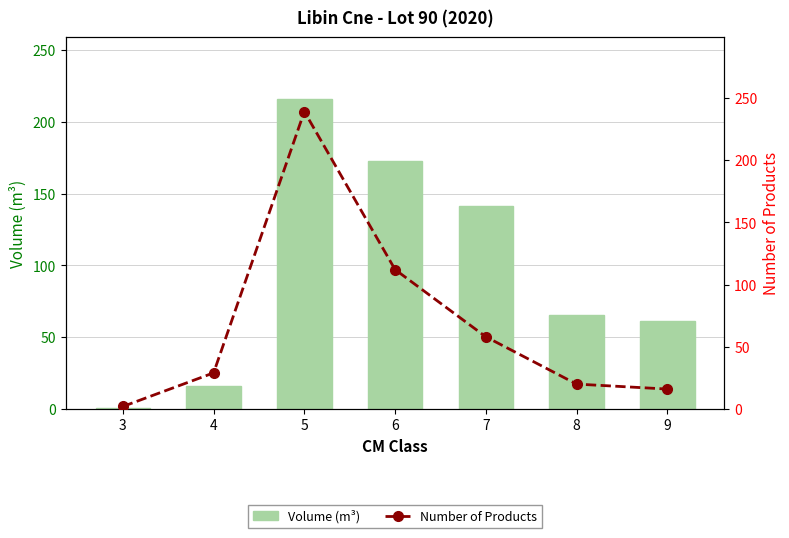

Are the bars horizontal?

No